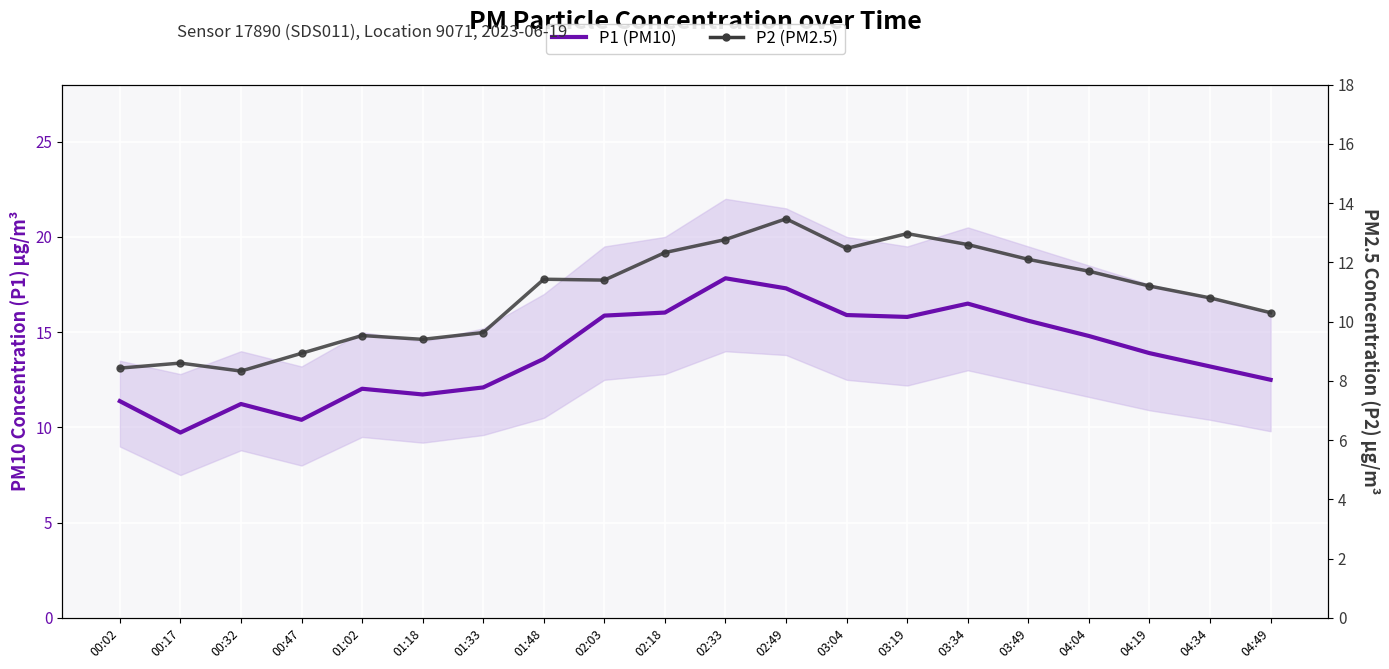

Is the value of P2 (PM2.5) at 04:34 greater than the value of P1 (PM10) at 00:47?

Yes